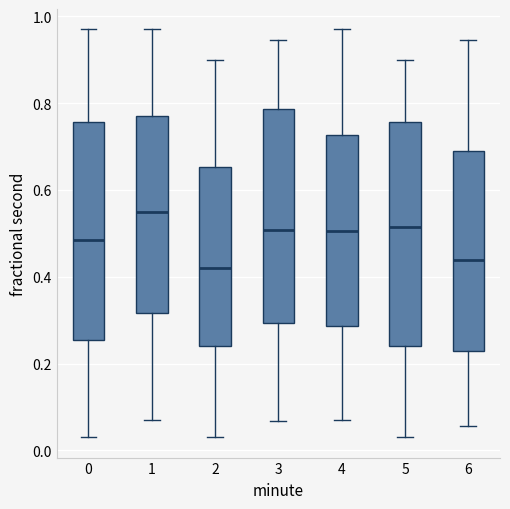

Where is the upper edge of the box at x = 0 on the y-axis? The values are not printed on the chart, so give them approximately, as read against the axis.

0.76